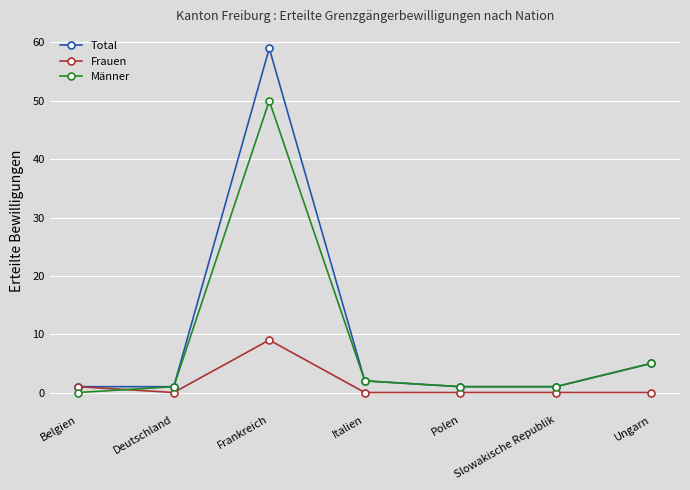

Reading left to right, list all the values displayed in this chart.

Total: 1	1	59	2	1	1	5
Frauen: 1	0	9	0	0	0	0
Männer: 0	1	50	2	1	1	5